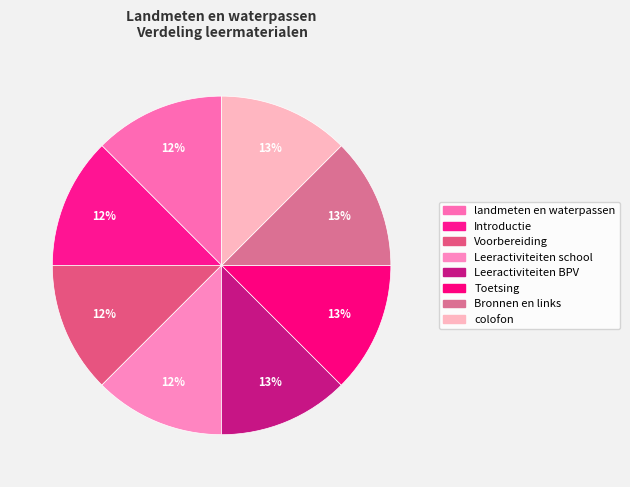

Which has a higher value, colofon or Voorbereiding?

colofon